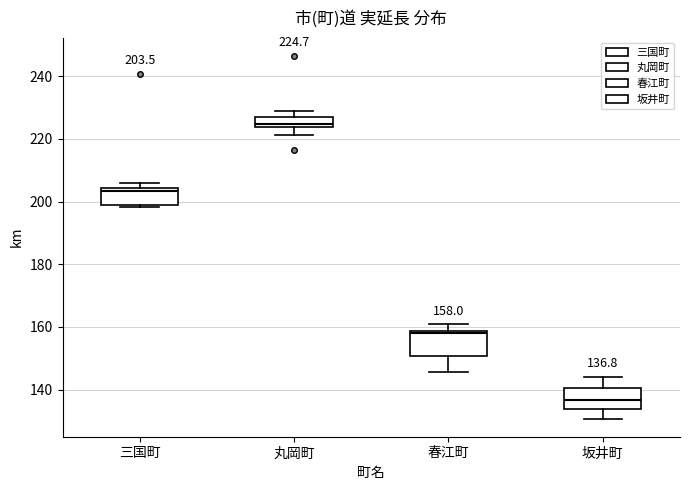

Which box has the highest median line?

丸岡町